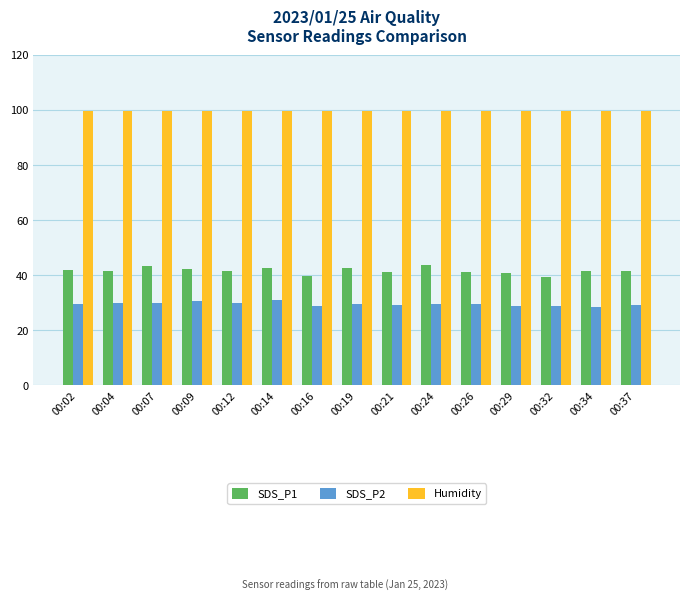

The SDS_P2 series shows 30.1 at 00:12. True or false?

True